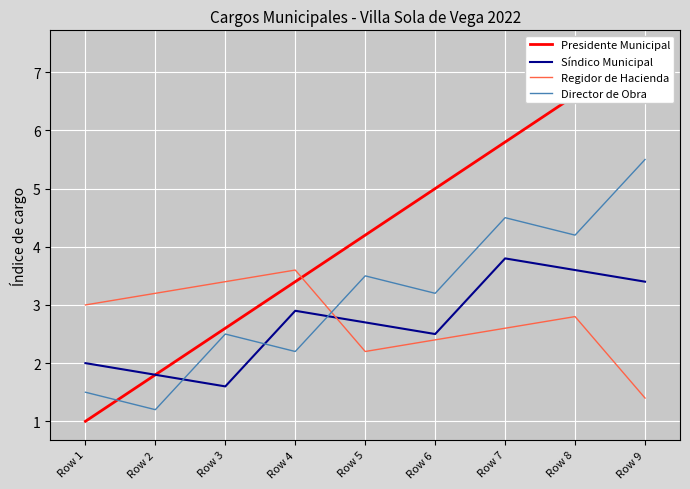

True or false: Regidor de Hacienda has more than 0 points higher than both neighbors.

True